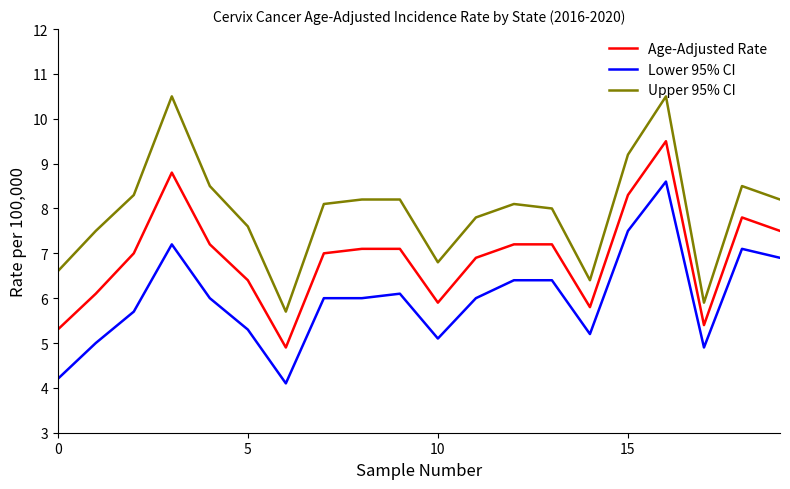

Is this an area chart (filled region under the line)?

No